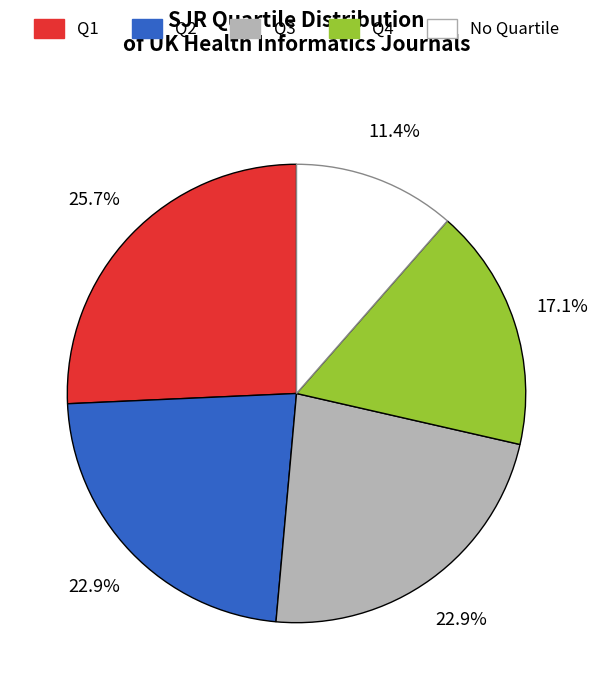

Does Q1 represent more than half of the total?

No